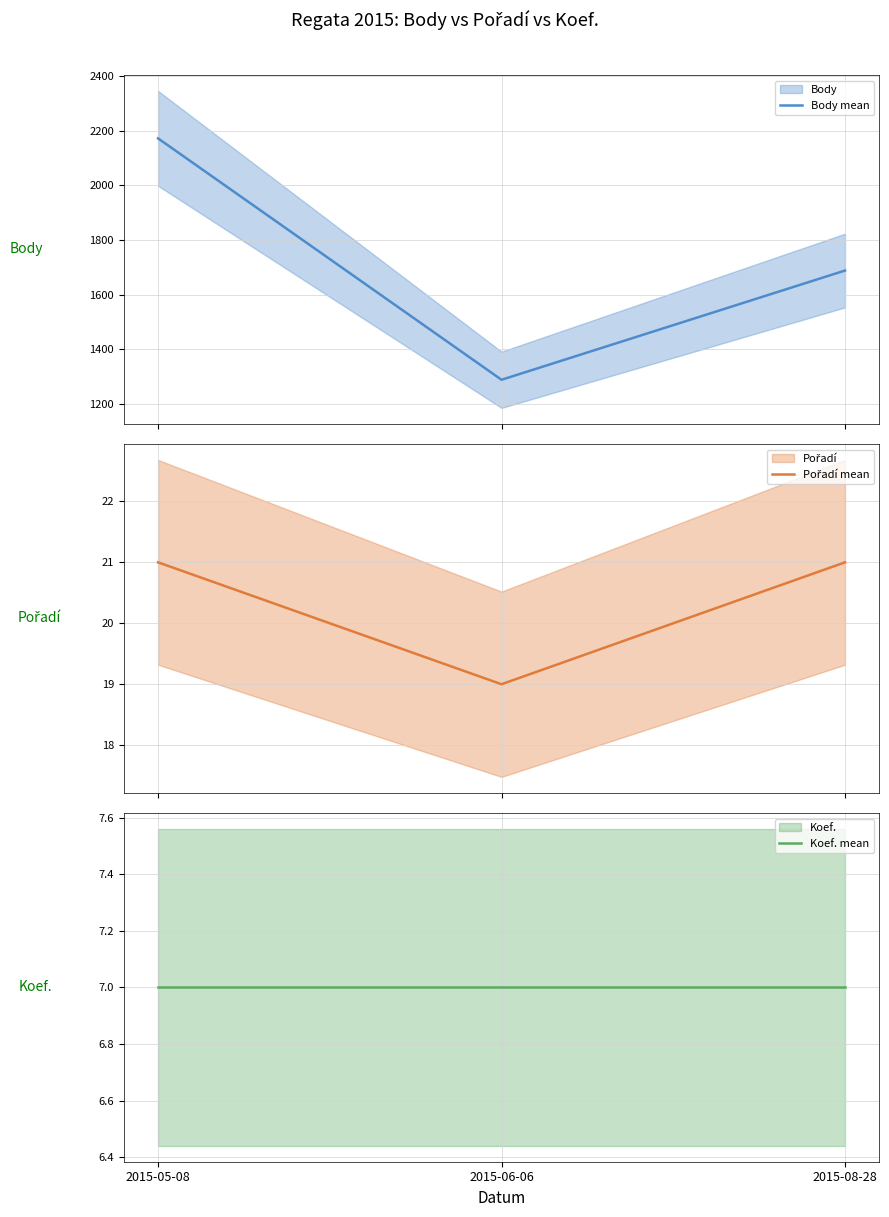

What position from the right is 2015-08-28?

1